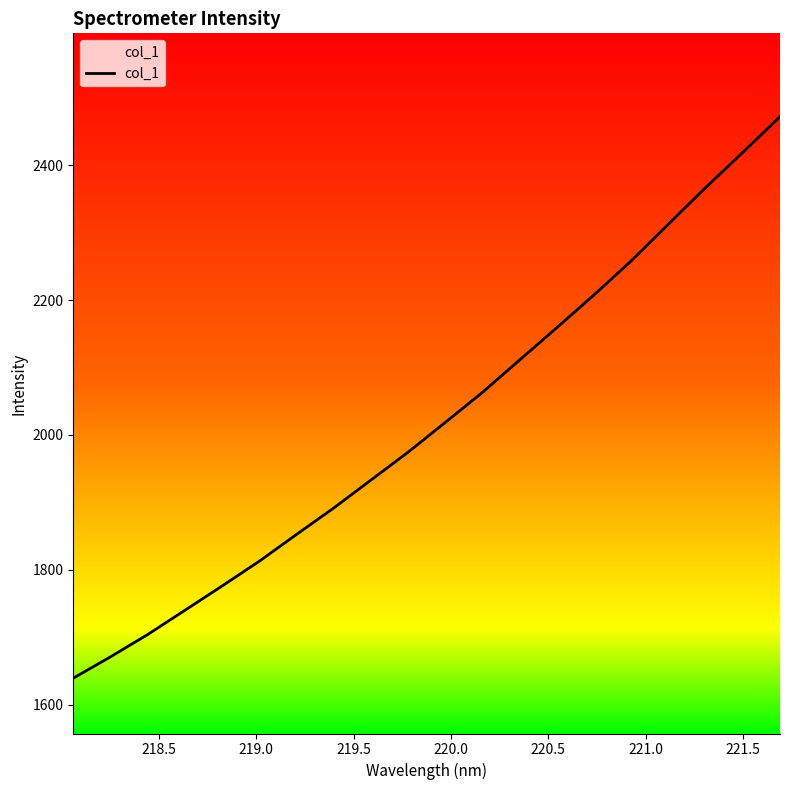

What is the maximum value shown in the chart?

2471.8